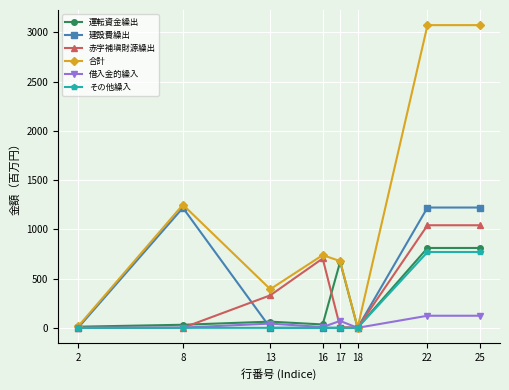

At how many categories does at least one series exceed 1141?

3